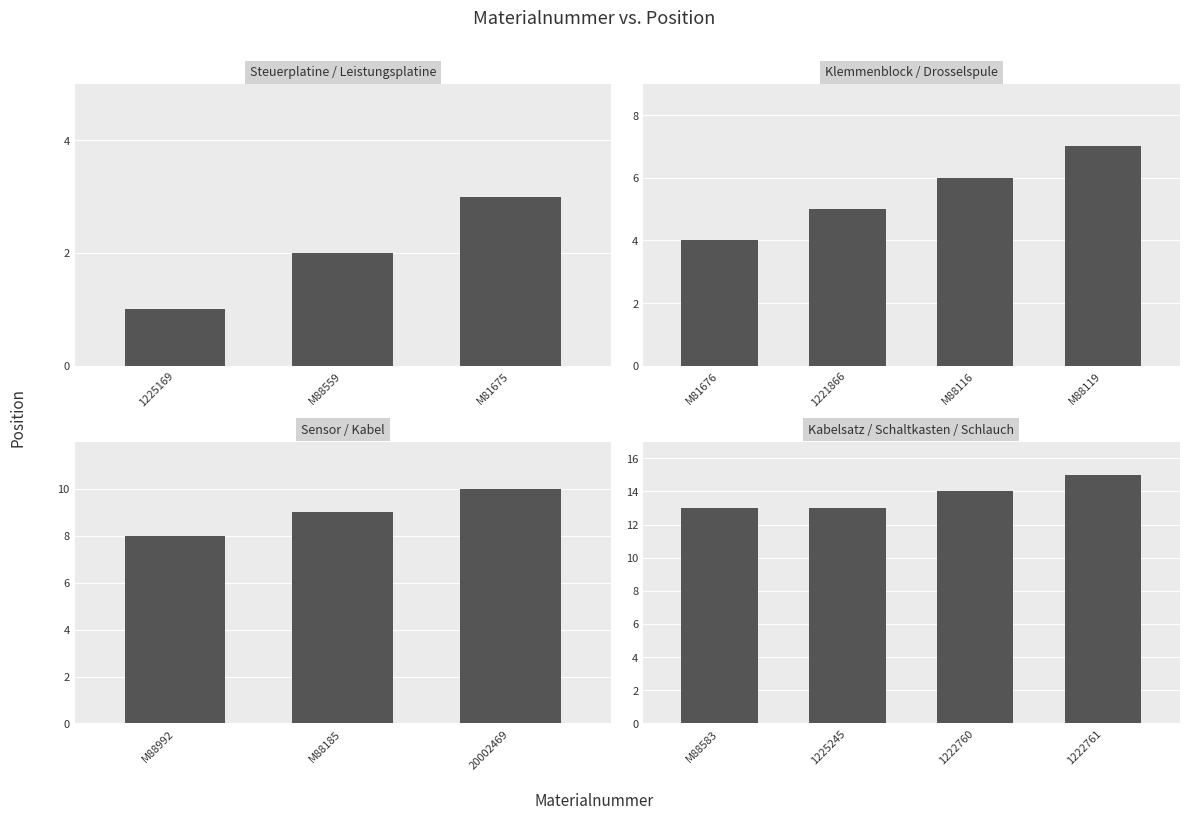

What is the difference between the second highest and minimum values?

13